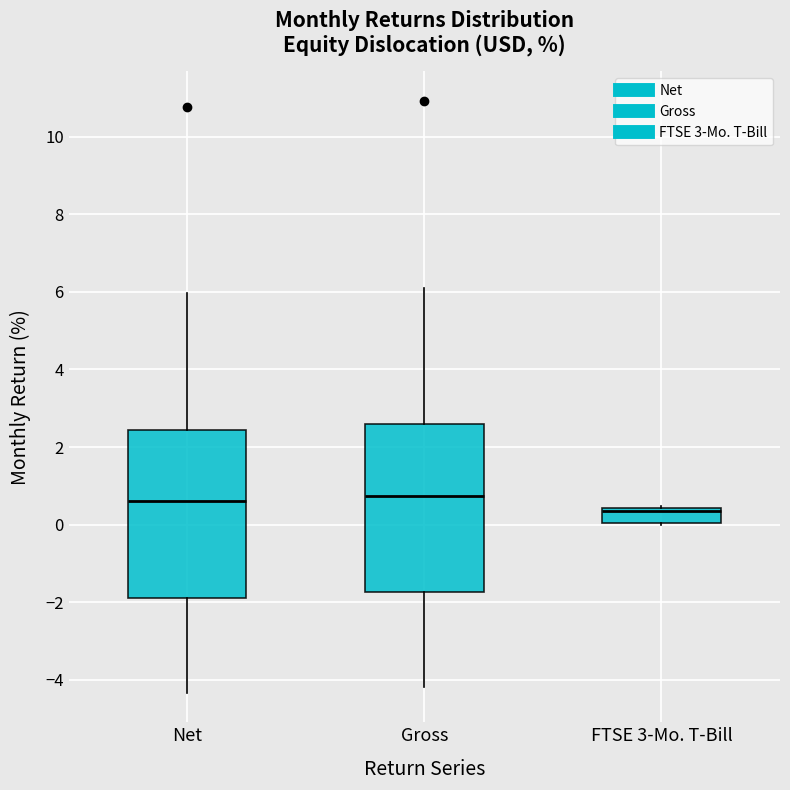

Where does the median line of the box for Net sit on the y-axis? The values are not printed on the chart, so give them approximately, as read against the axis.

0.6